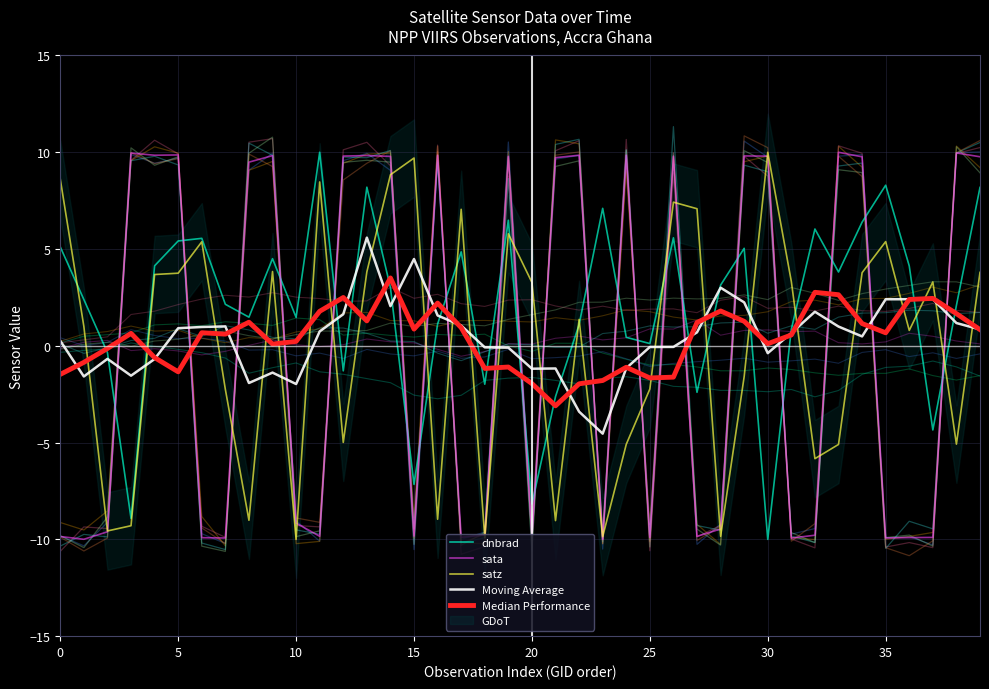

Reading left to right, extract all data points from this chart.

dnbrad: 5.1	2.4	-0.4	-8.9	4.1	5.4	5.6	2.1	1.5	4.5	1.5	10.0	-1.3	8.2	3.0	-7.2	1.1	4.9	-2.0	6.5	-8.2	-2.6	1.1	7.1	0.4	0.1	5.6	-2.4	3.1	5.0	-10.0	0.9	6.0	3.8	6.4	8.3	4.1	-4.3	2.1	8.2
sata: -9.9	-10.0	-9.6	10.0	9.8	9.9	-9.9	-9.9	9.5	9.8	-9.2	-9.8	9.8	9.8	9.8	-9.8	9.8	-9.9	-9.8	9.8	-9.9	9.7	9.8	-10.0	9.8	-9.9	9.8	-9.8	-9.5	9.8	9.8	-9.9	-9.8	10.0	9.8	-9.9	-9.9	-9.9	10.0	9.8
satz: 8.6	1.0	-9.6	-9.3	3.7	3.8	5.4	-2.3	-9.0	3.8	-10.0	8.5	-5.0	3.8	8.8	9.7	-9.0	7.1	-9.9	5.8	3.3	-9.0	1.4	-9.9	-5.1	-2.2	7.4	7.1	-9.8	-1.6	10.0	3.3	-5.8	-5.1	3.8	5.4	0.8	3.3	-5.1	3.8
Moving Average: 0.3	-1.6	-0.7	-1.5	-0.7	0.9	1.0	1.0	-1.9	-1.4	-2.0	0.7	1.6	5.6	2.1	4.5	1.6	1.0	-0.1	-0.1	-1.2	-1.2	-3.4	-4.5	-1.2	-0.1	-0.1	0.7	3.0	2.2	-0.4	0.7	1.8	1.0	0.5	2.4	2.4	2.4	1.2	0.8
Median Performance: -1.5	-0.9	-0.1	0.6	-0.6	-1.3	0.7	0.6	1.2	0.1	0.2	1.8	2.5	1.3	3.5	0.9	2.2	0.9	-1.2	-1.1	-2.0	-3.1	-2.0	-1.8	-1.1	-1.7	-1.6	1.2	1.8	1.3	0.1	0.6	2.8	2.6	1.2	0.7	2.4	2.5	1.7	0.8